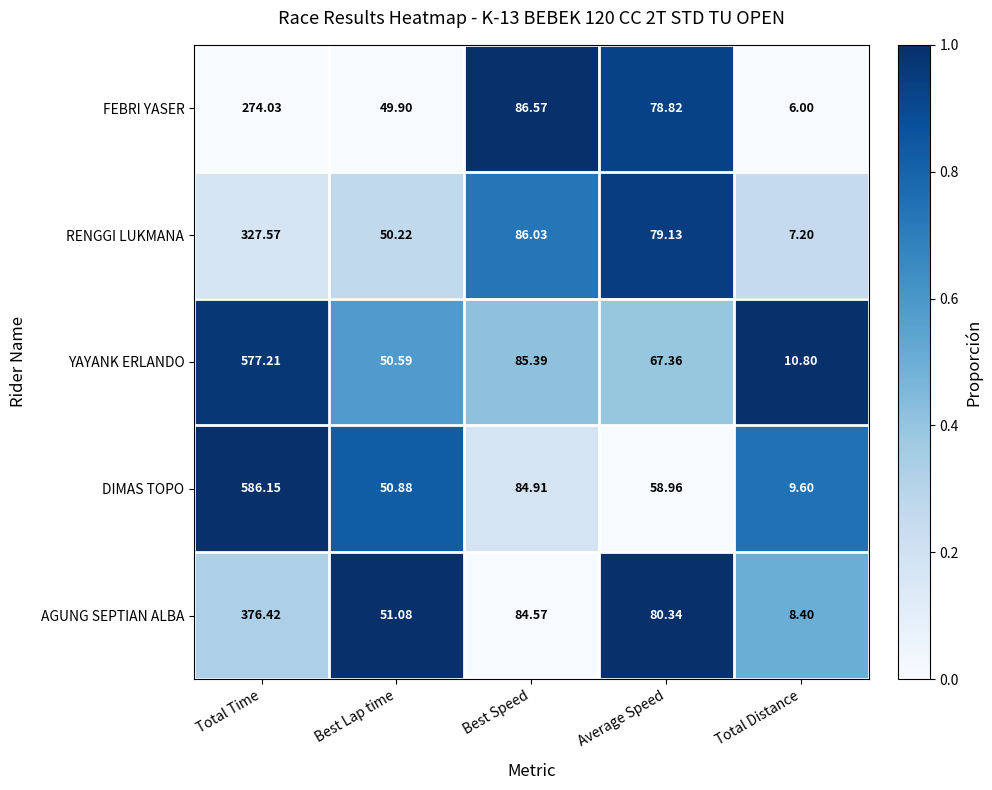

Which label corresponds to the largest value in the chart?

Total Time